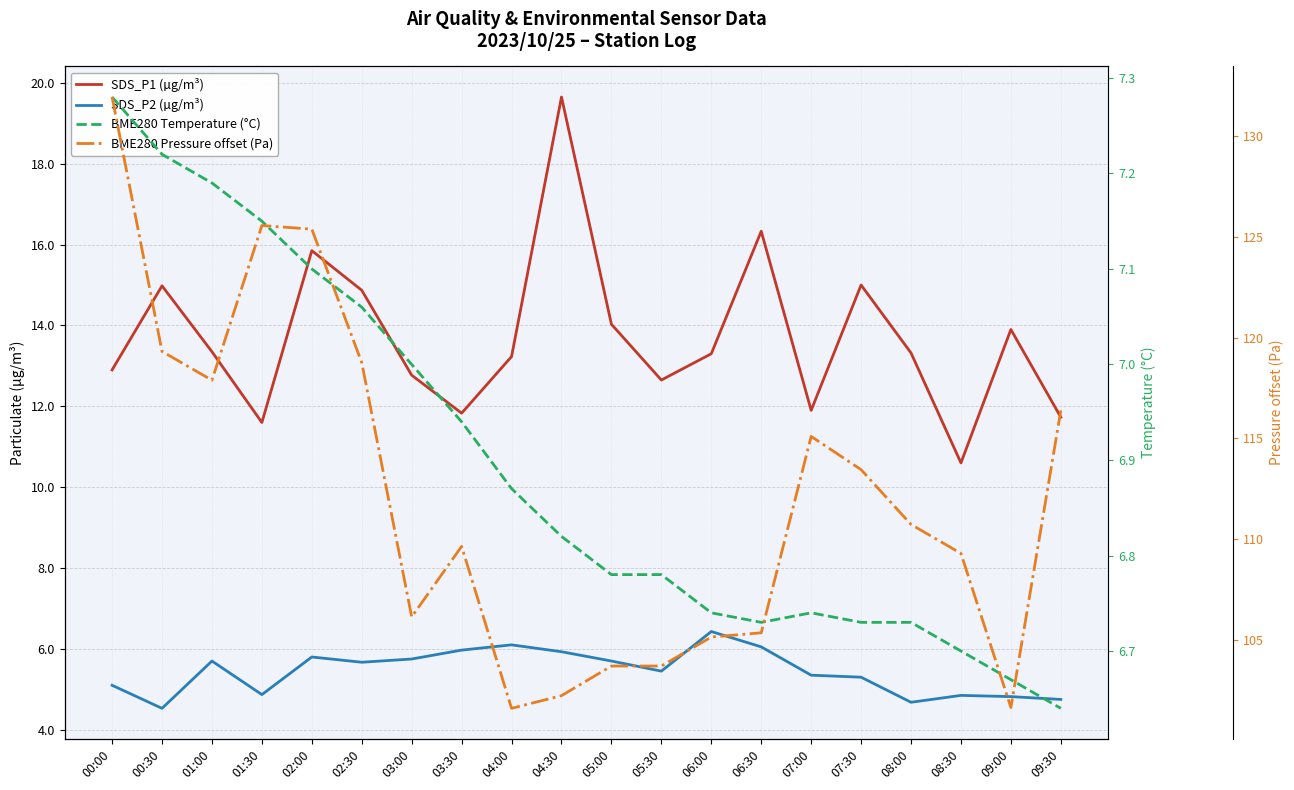

What is the total value across all series at 06:00?

131.6